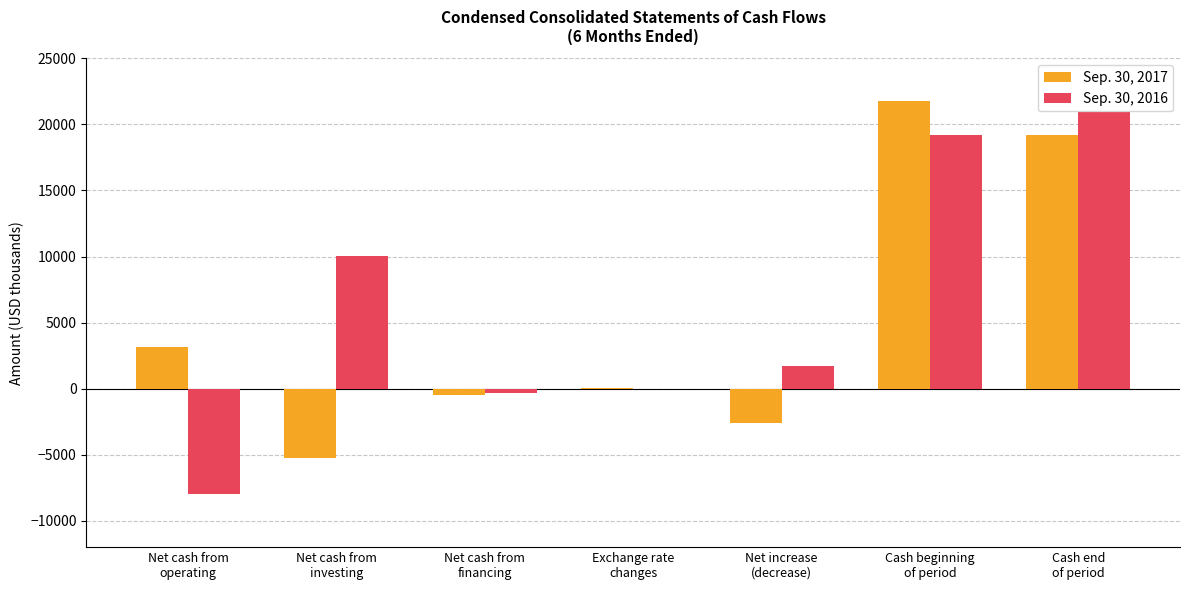

Between Net cash from
financing and Exchange rate
changes, which series saw the biggest shift?

Sep. 30, 2017